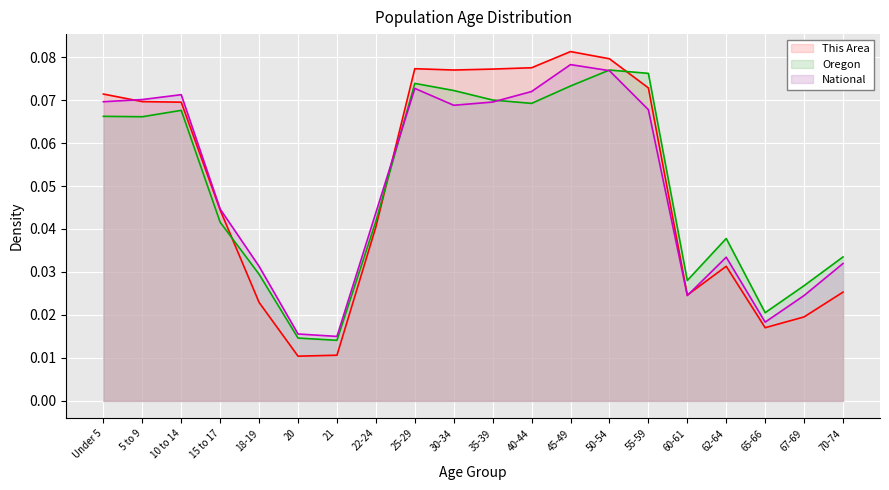

Reading left to right, transcribe all the data shown in this chart.

This Area: Under 5=0.1	5 to 9=0.1	10 to 14=0.1	15 to 17=0.0	18-19=0.0	20=0.0	21=0.0	22-24=0.0	25-29=0.1	30-34=0.1	35-39=0.1	40-44=0.1	45-49=0.1	50-54=0.1	55-59=0.1	60-61=0.0	62-64=0.0	65-66=0.0	67-69=0.0	70-74=0.0
Oregon: Under 5=0.1	5 to 9=0.1	10 to 14=0.1	15 to 17=0.0	18-19=0.0	20=0.0	21=0.0	22-24=0.0	25-29=0.1	30-34=0.1	35-39=0.1	40-44=0.1	45-49=0.1	50-54=0.1	55-59=0.1	60-61=0.0	62-64=0.0	65-66=0.0	67-69=0.0	70-74=0.0
National: Under 5=0.1	5 to 9=0.1	10 to 14=0.1	15 to 17=0.0	18-19=0.0	20=0.0	21=0.0	22-24=0.0	25-29=0.1	30-34=0.1	35-39=0.1	40-44=0.1	45-49=0.1	50-54=0.1	55-59=0.1	60-61=0.0	62-64=0.0	65-66=0.0	67-69=0.0	70-74=0.0